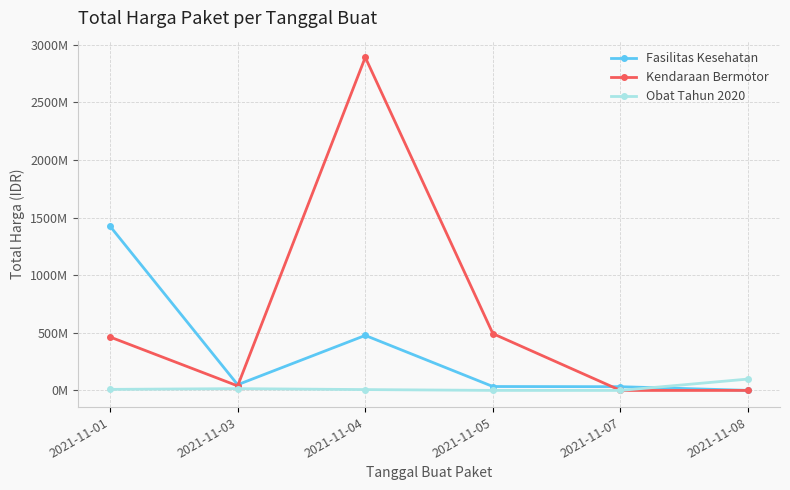

Is this an area chart (filled region under the line)?

No